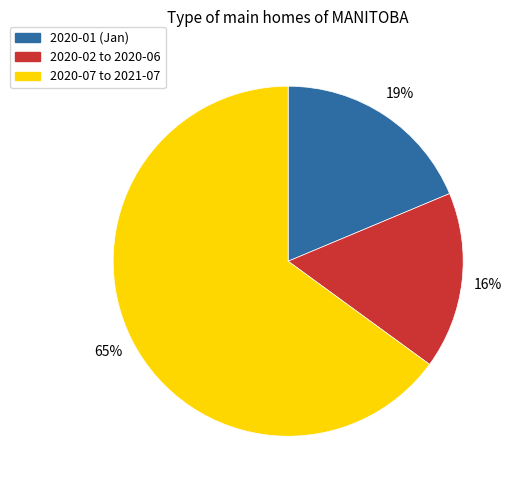

Is there a majority slice in this chart?

Yes